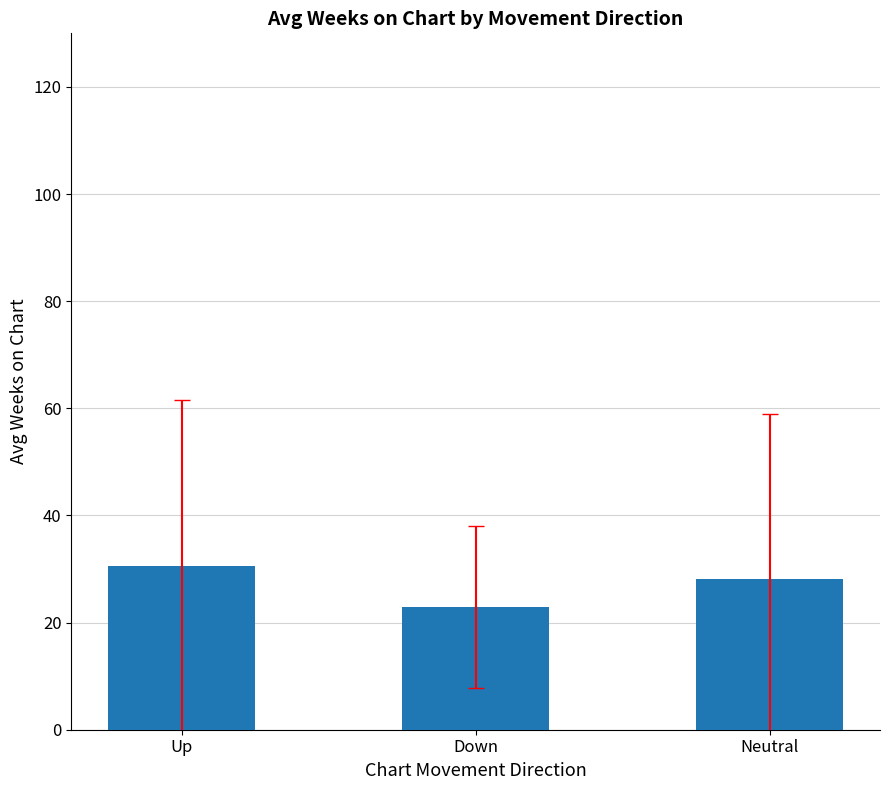

What is the change in value from Down to Neutral?

+5.1